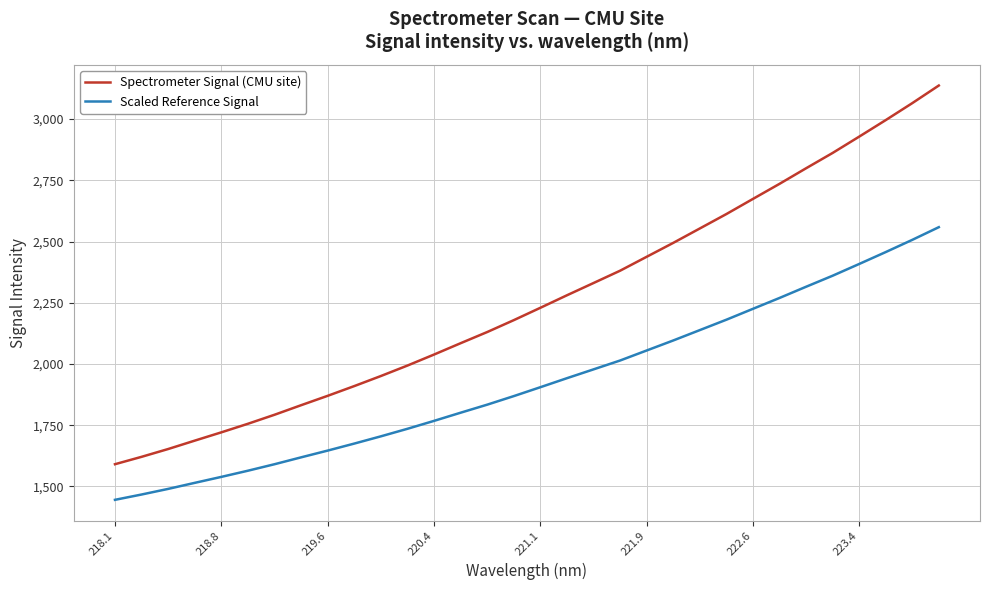

What is the difference between the maximum and minimum values in the Scaled Reference Signal series?

1113.3